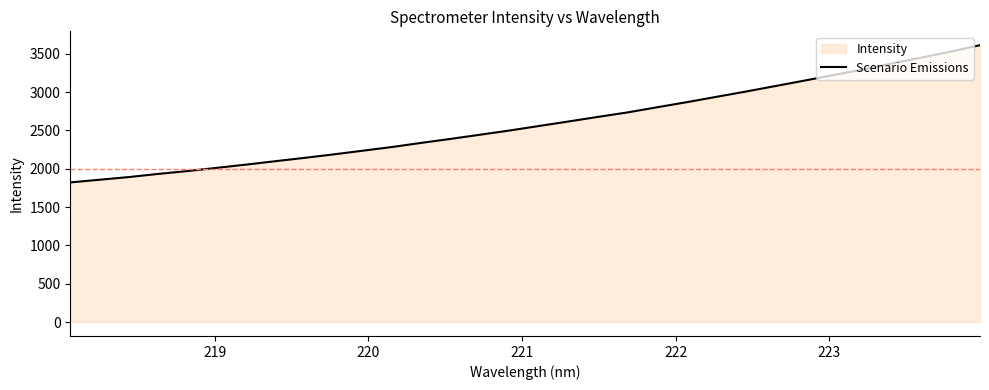

What is the maximum value shown in the chart?

3612.7